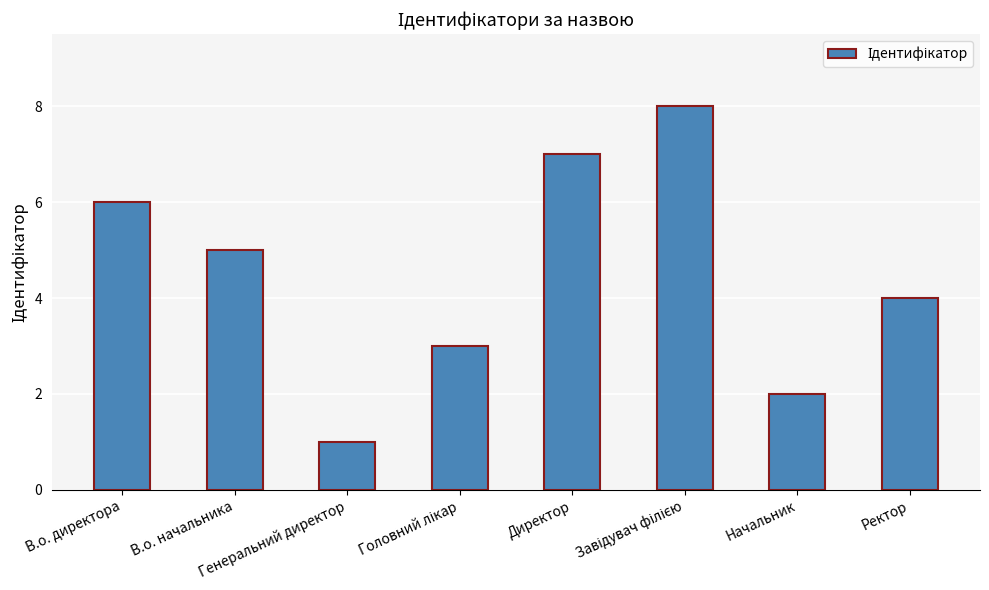

Where does the data first go above 5?

В.о. директора